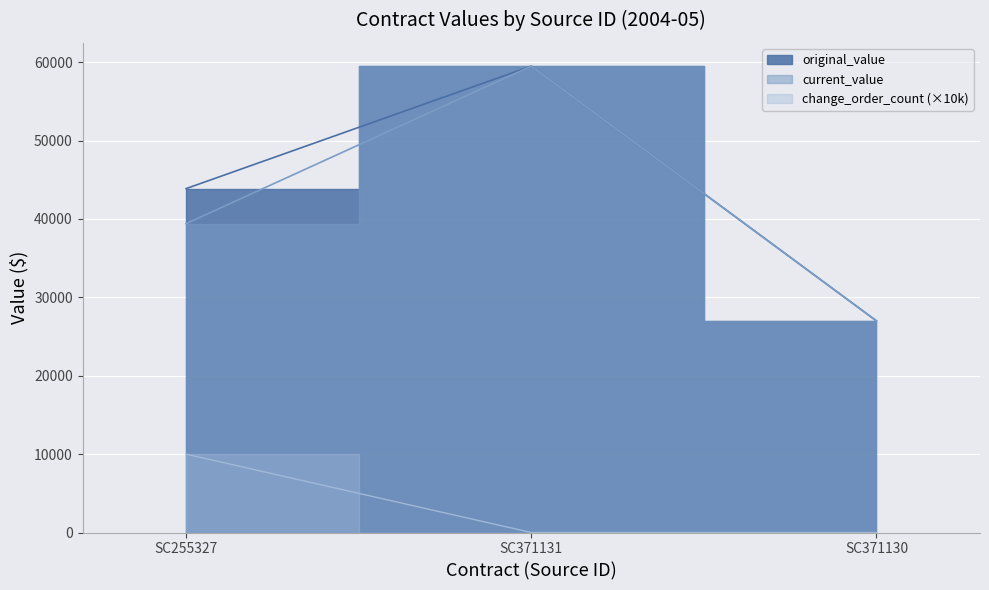

What is the average value of the original_value series?

43458.3